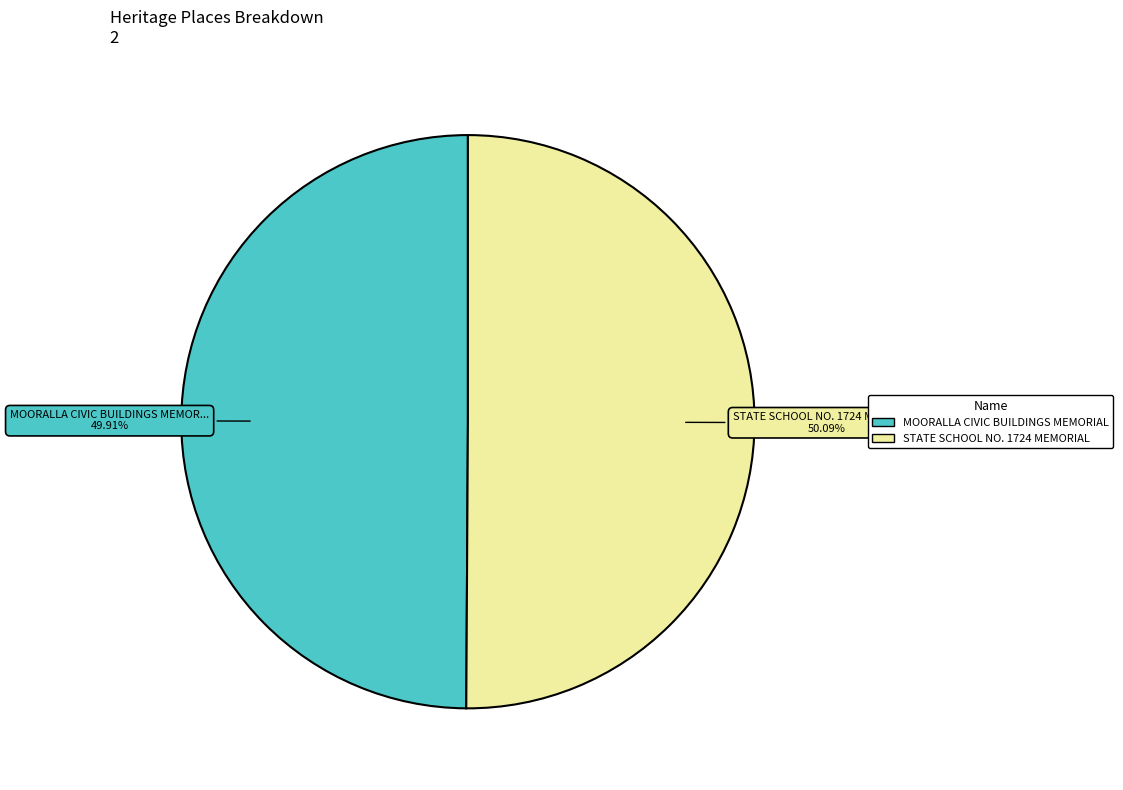

Is there any slice that represents more than half of the pie?

Yes